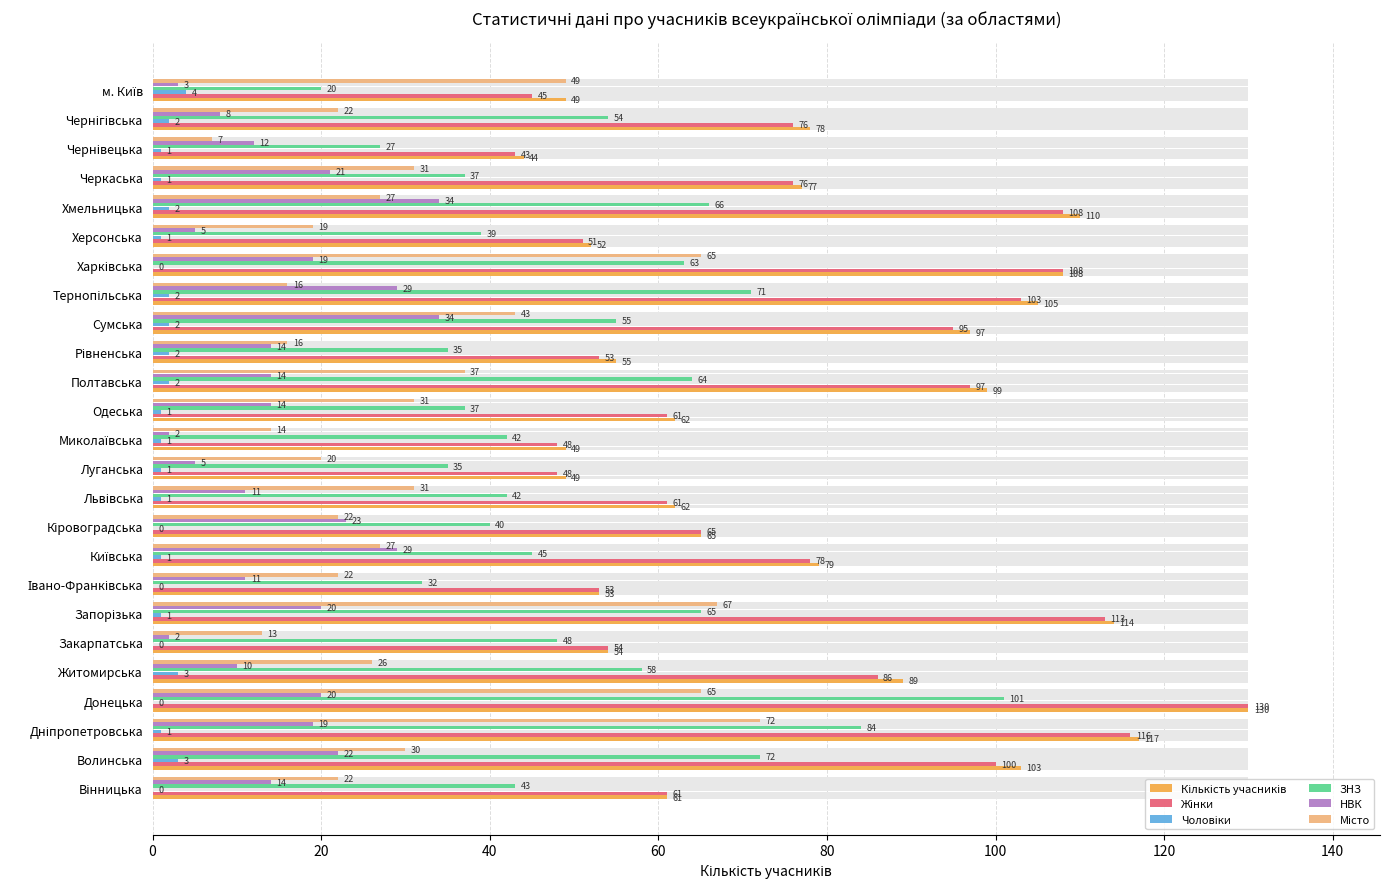

How many data points in ЗНЗ are less than 45?

12